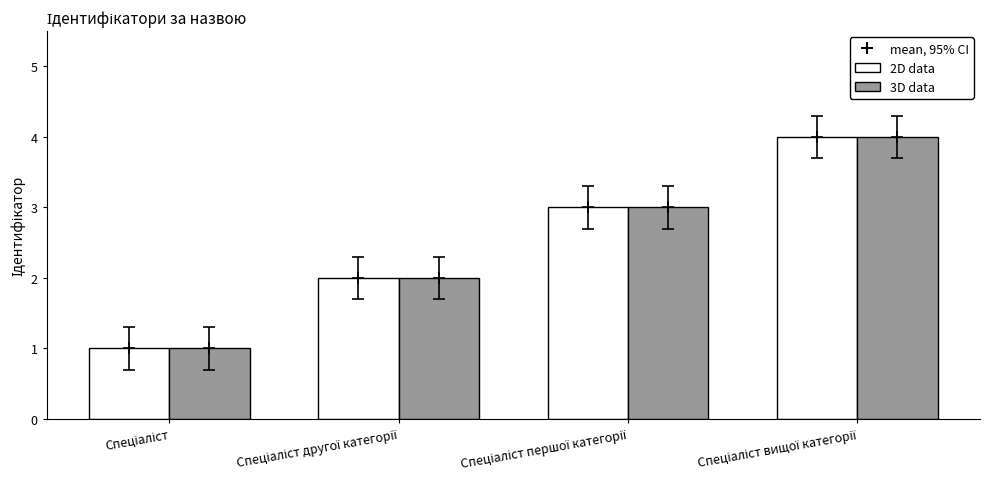

What is the difference between the 3D data values at Спеціаліст and Спеціаліст другої категорії?

1